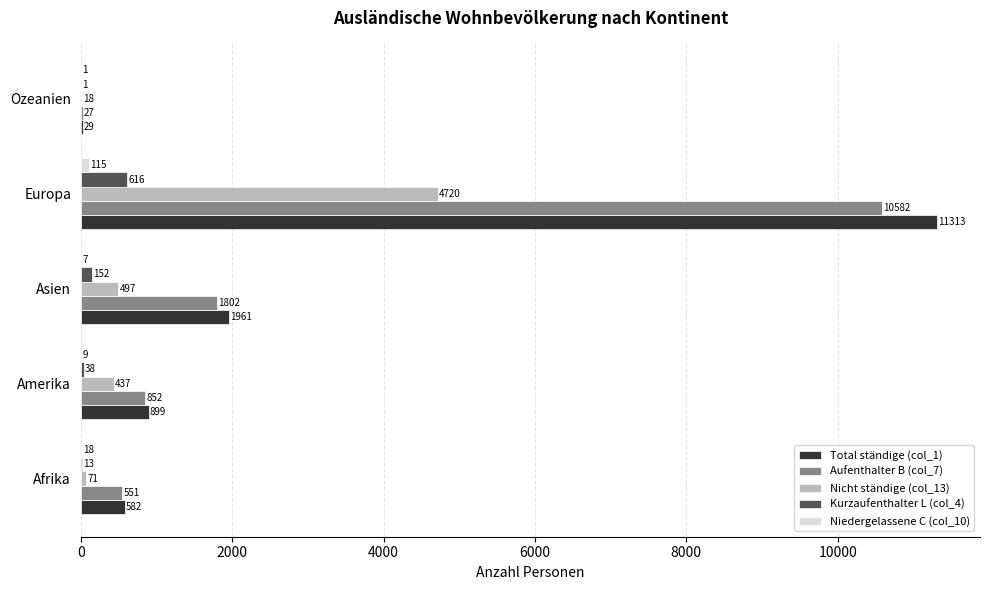

What is the average value of the Aufenthalter B (col_7) series?

2763